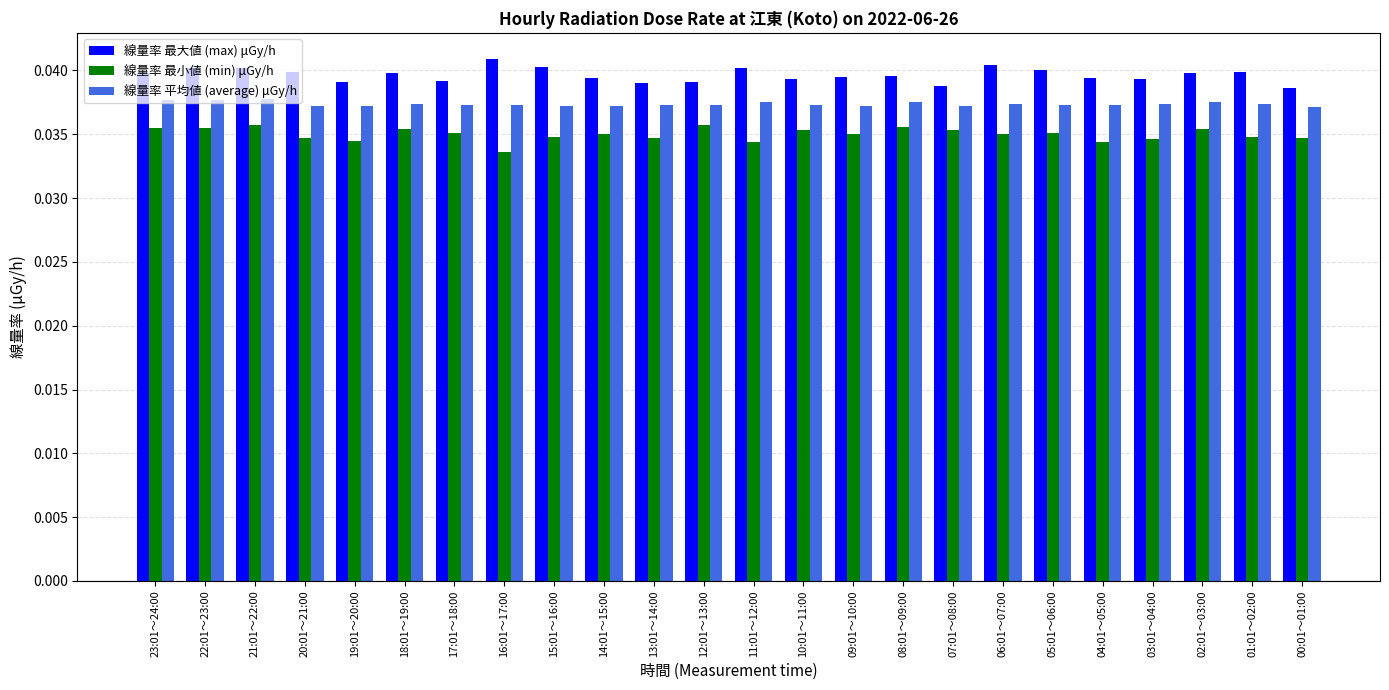

Is the value of 線量率 平均値 (average) μGy/h at 04:01～05:00 greater than the value of 線量率 最小値 (min) μGy/h at 06:01～07:00?

Yes